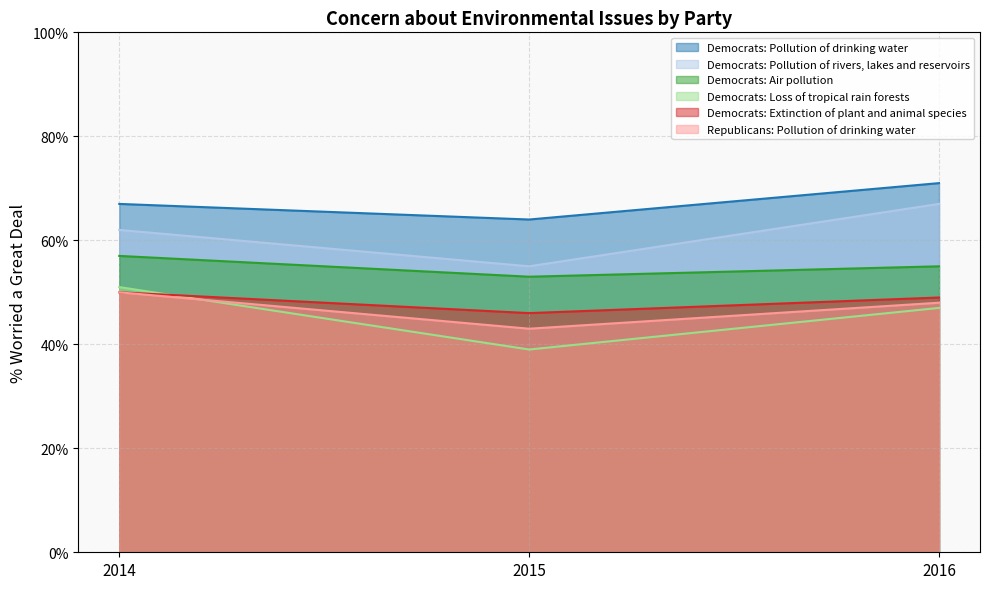

What is the difference between the Republicans: Pollution of drinking water values at 2015 and 2014?

7